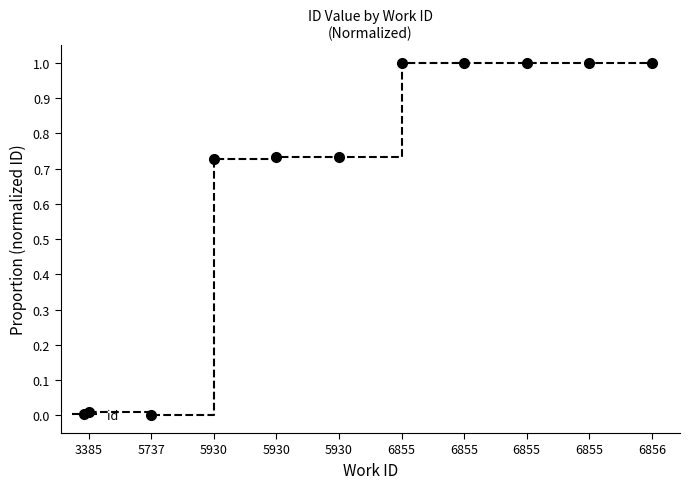

Between 6855 and 5930, which is larger?

6855